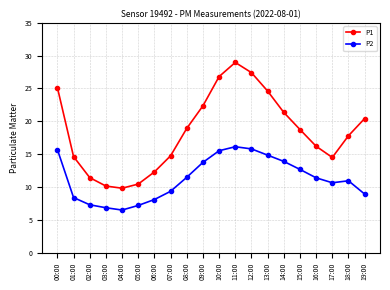

Which category has the lowest value across all series?

04:00